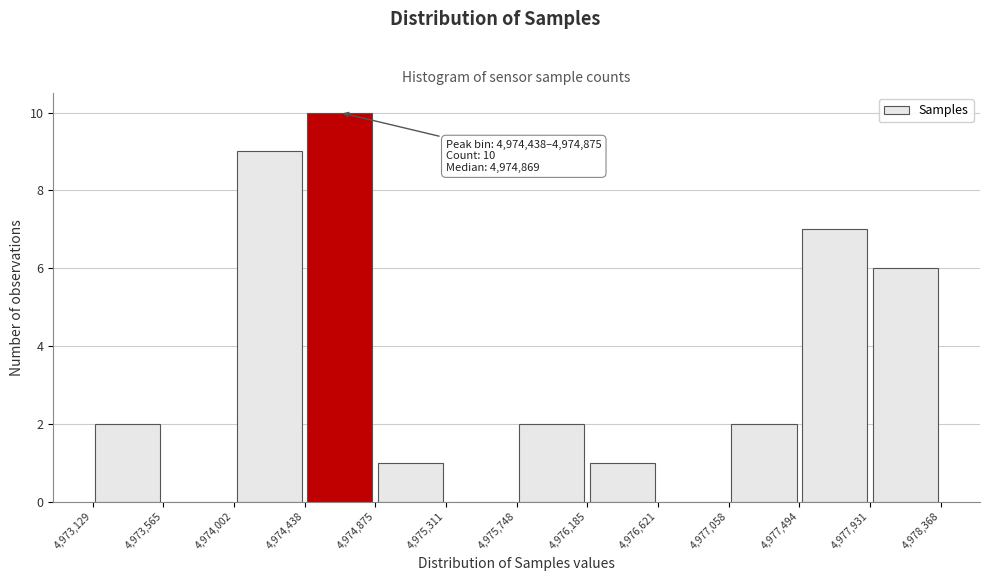

Which range on the x-axis has the tallest bar?

4,974,438 to 4,974,875